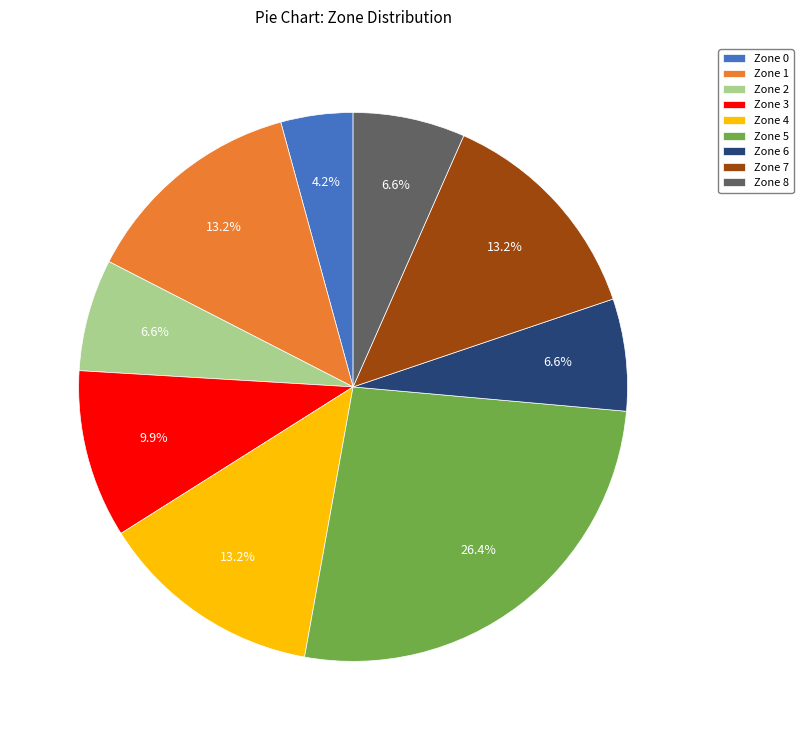

Does Zone 3 represent more than half of the total?

No